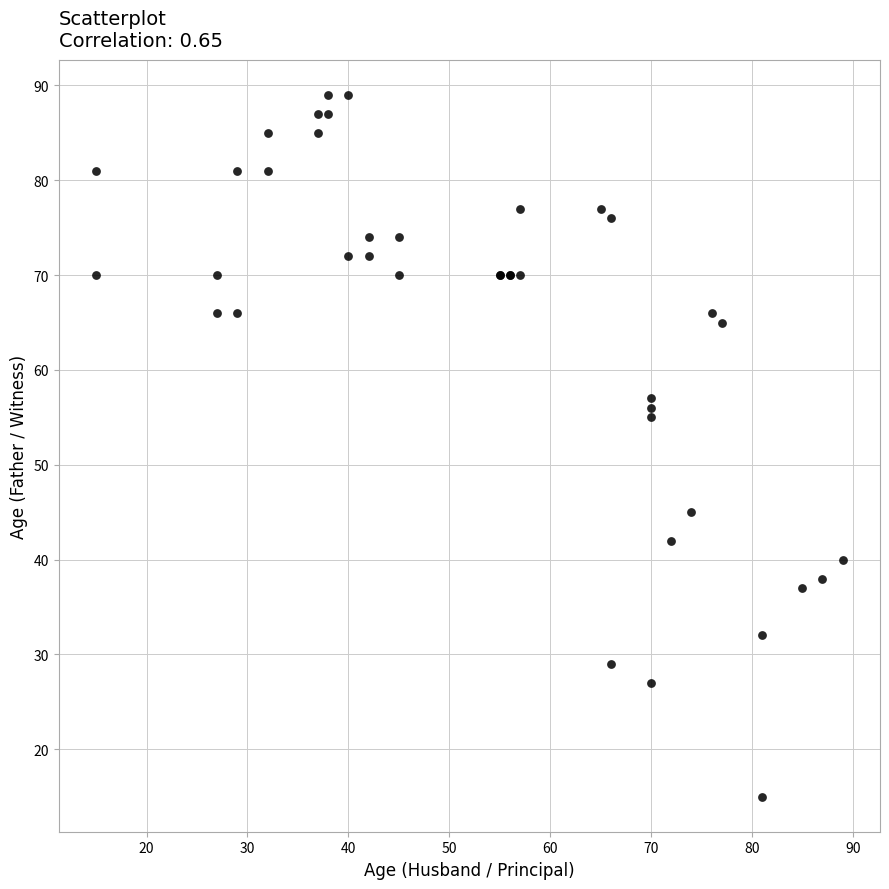

What Y value in the scatter plot is closest to 52?

55